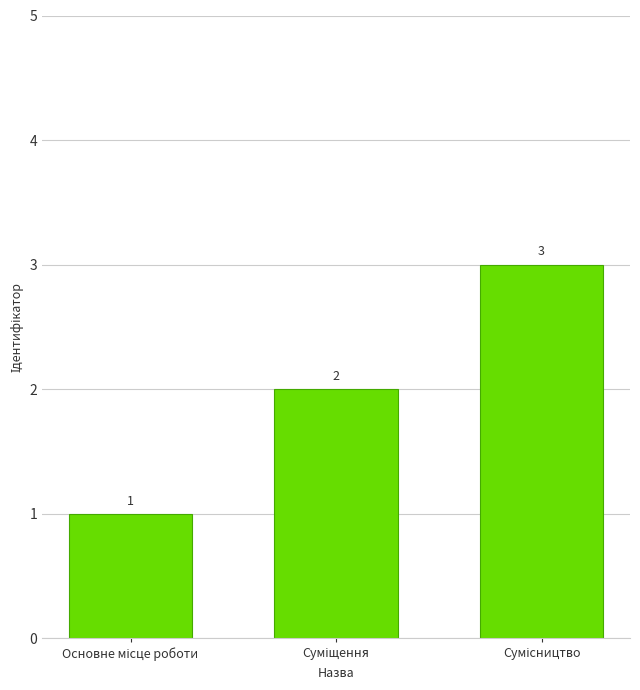

Count the number of data series in this chart.

1